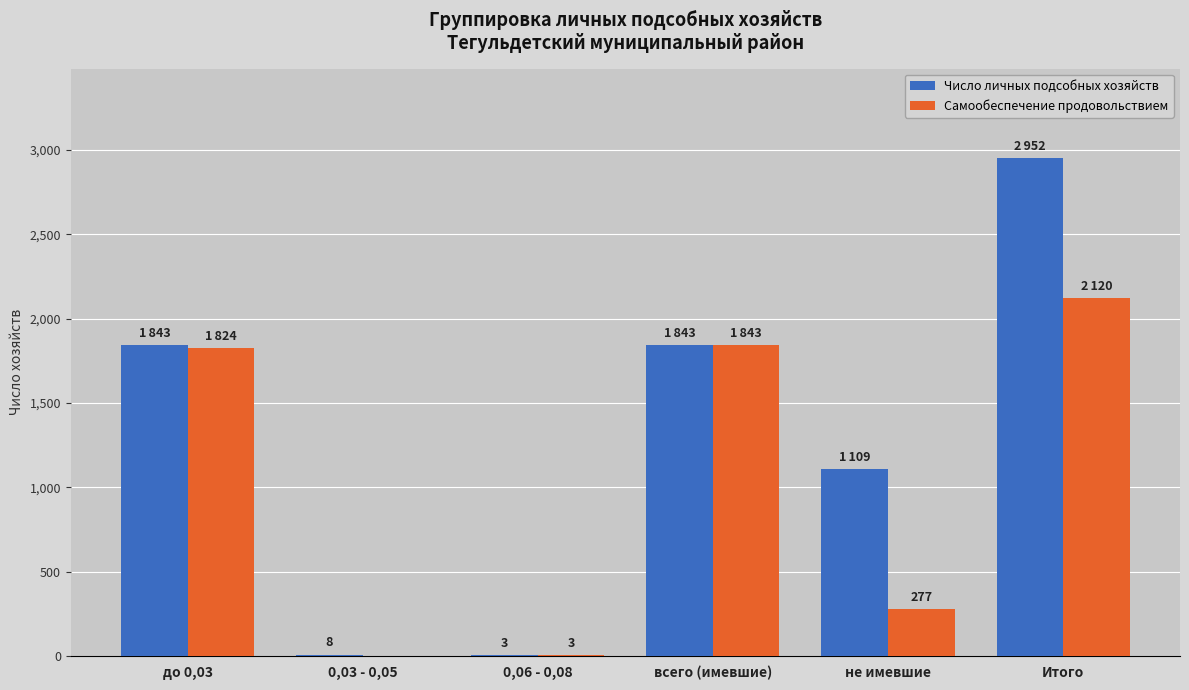

Does the chart contain stacked bars?

No